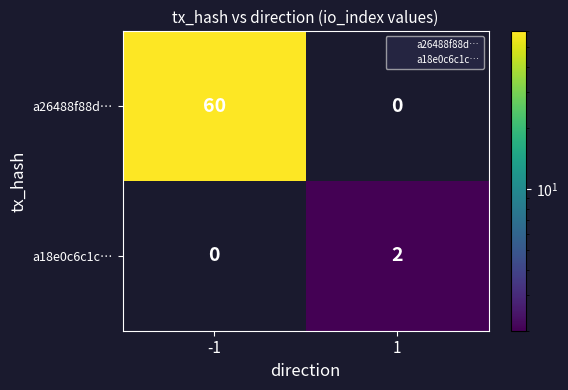

Reading left to right, list all the values displayed in this chart.

a26488f88d…: 60	0
a18e0c6c1c…: 0	2